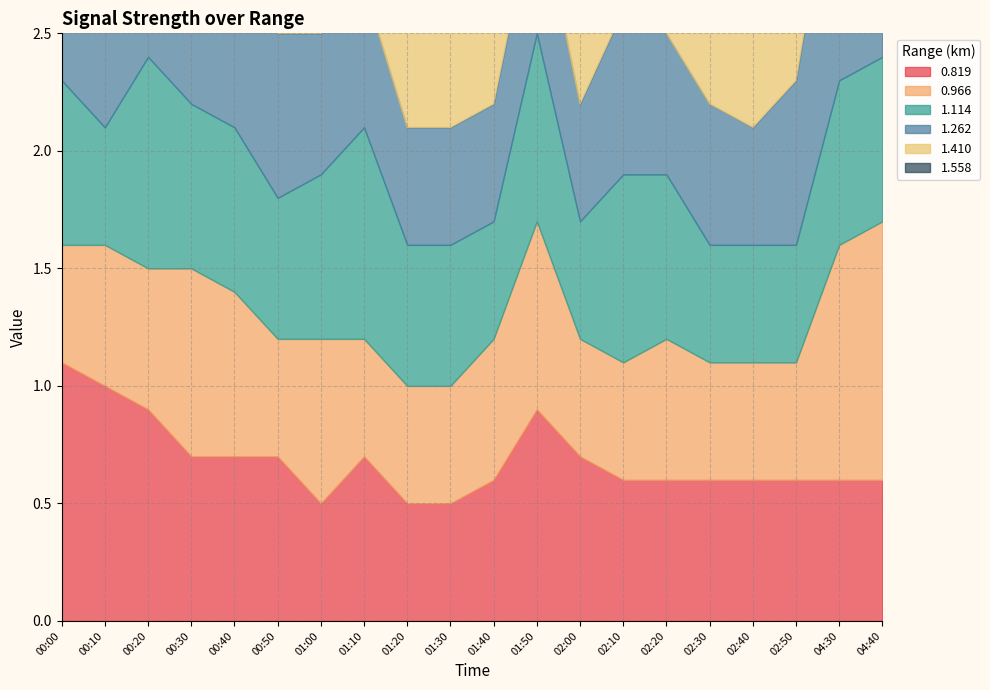

In 0.819, how many points are lower than both neighbors (excluding endpoints)?

1